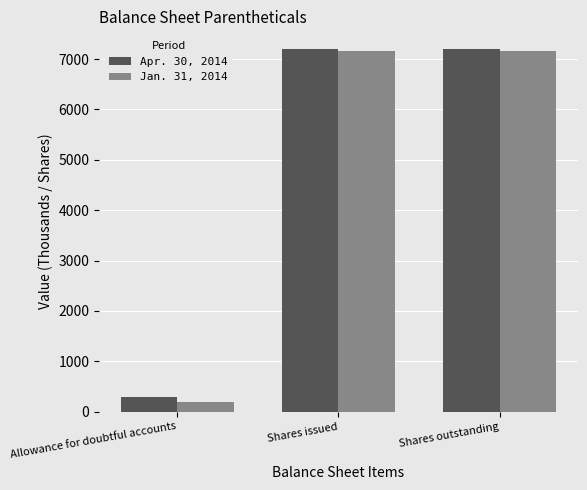

What value does the Jan. 31, 2014 series have at Shares outstanding, to the nearest 100?

7200